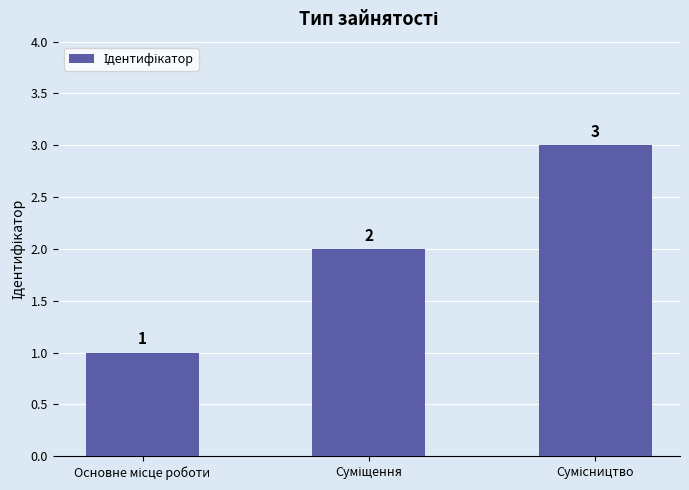

What is the maximum value shown in the chart?

3